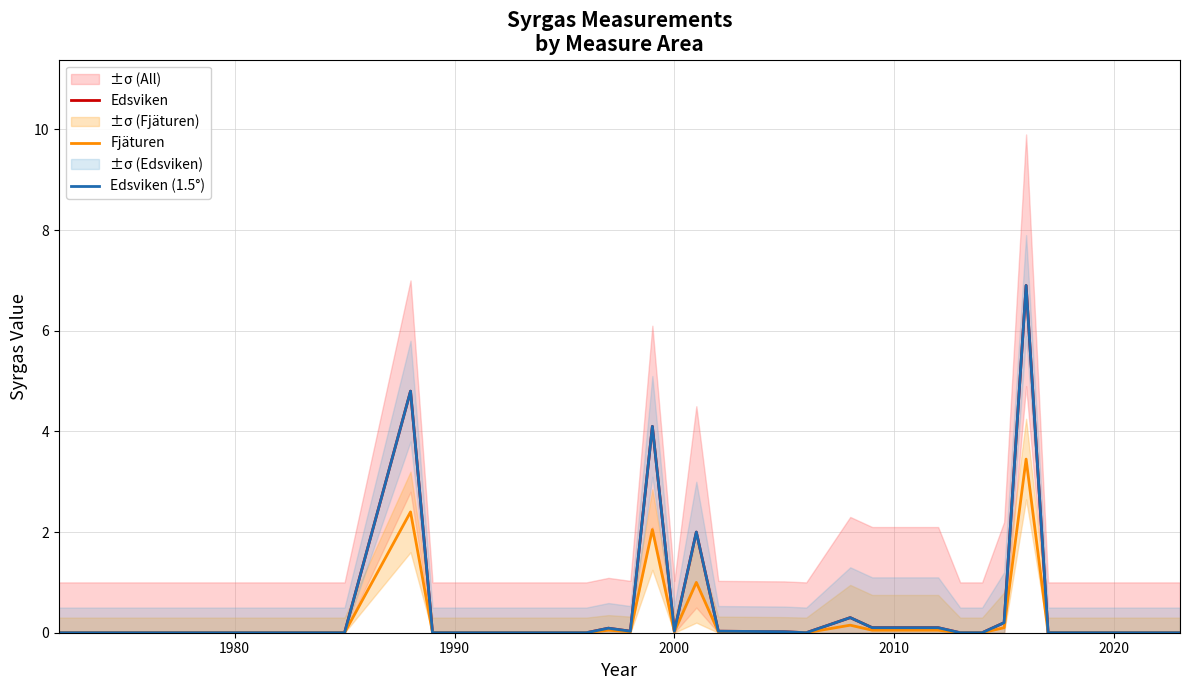

How many interior local peaks does the Edsviken (1.5°) series have?

6